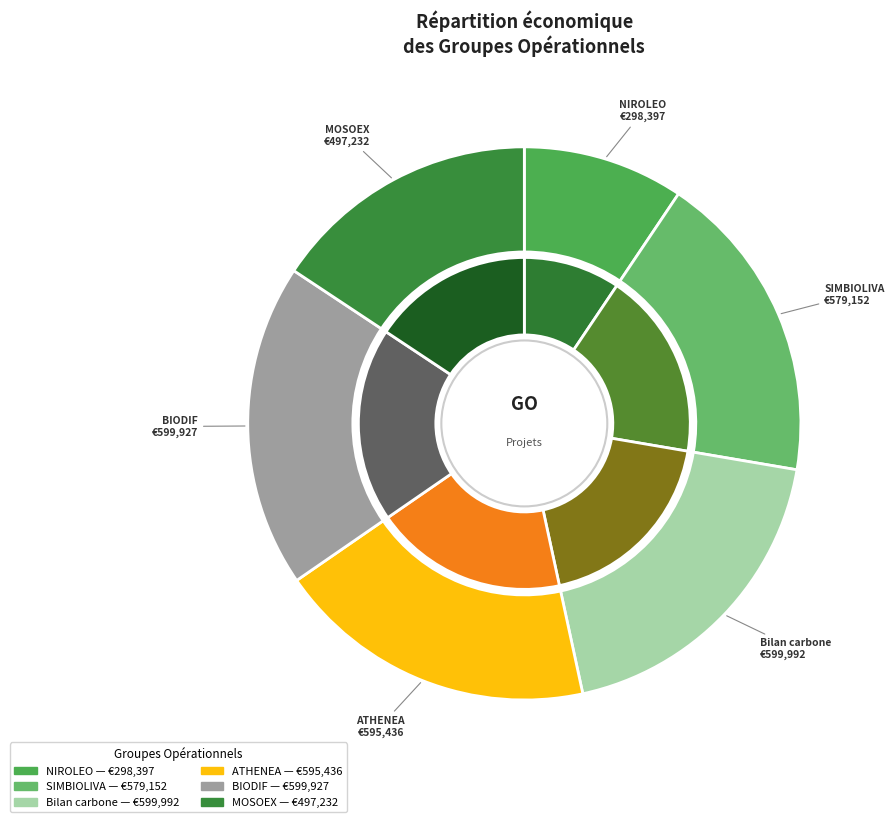

Does SIMBIOLIVA account for over 50% of the chart?

No